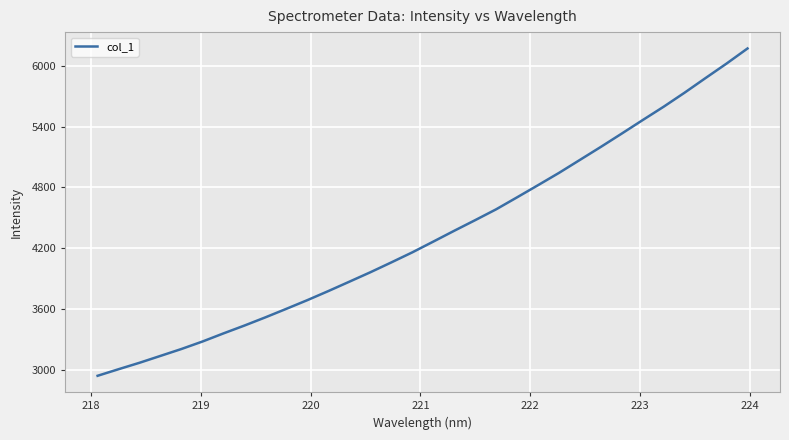

What is the difference between the maximum and minimum values?

3227.6